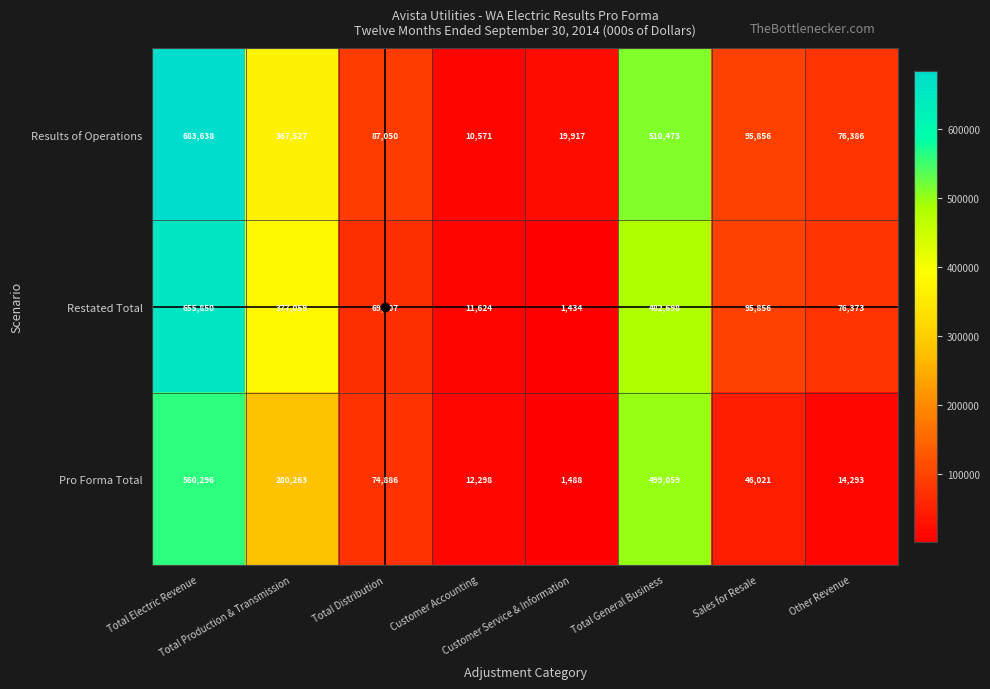

What is the average value of the Restated Total series?

221263